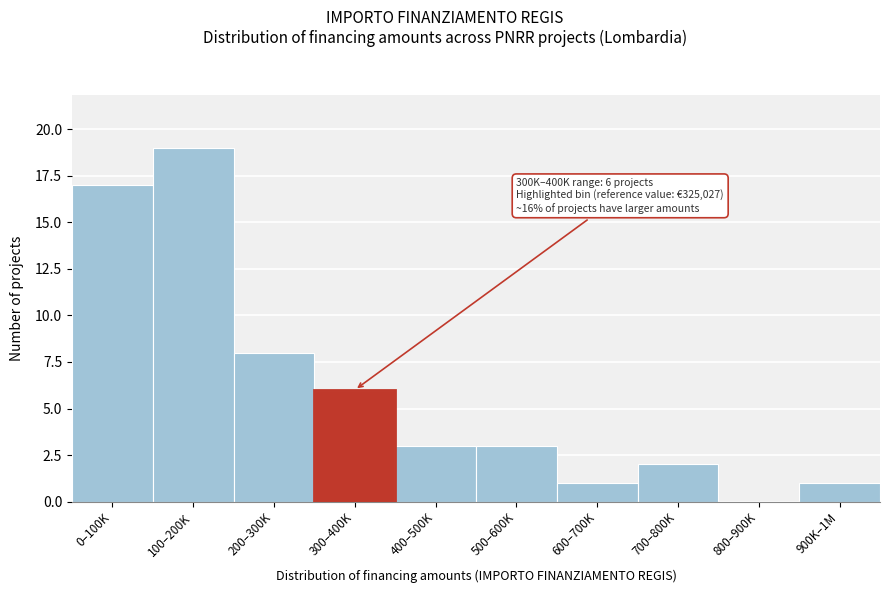

Reading left to right, what are all the values shown in this chart?

0–100K=17	100–200K=19	200–300K=8	300–400K=6	400–500K=3	500–600K=3	600–700K=1	700–800K=2	800–900K=0	900K–1M=1